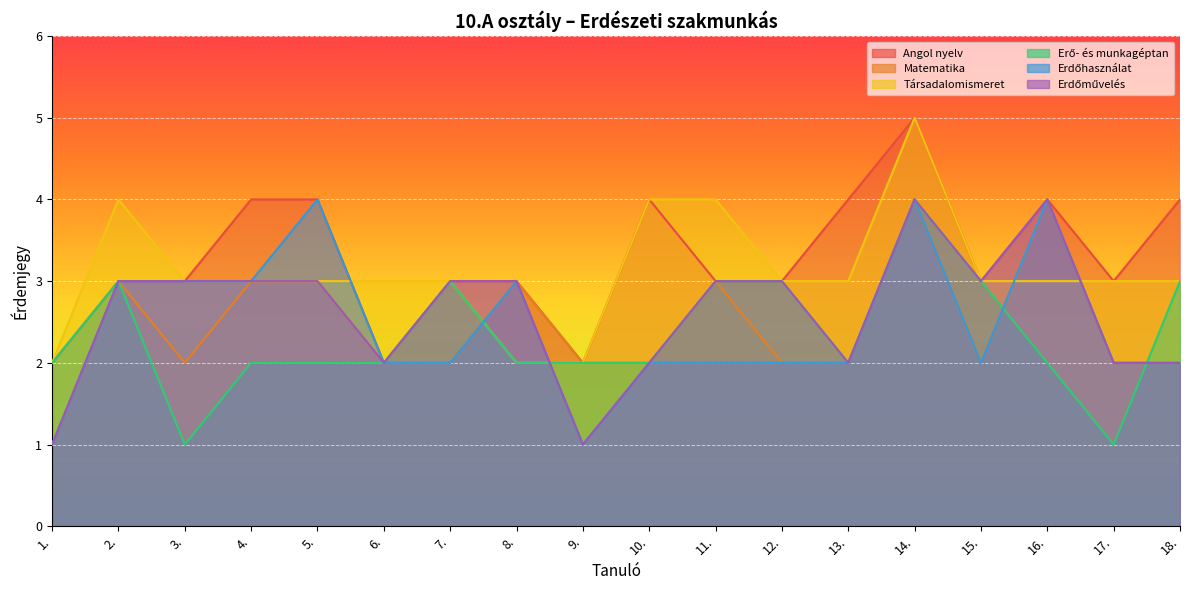

What position from the left is 14.?

14